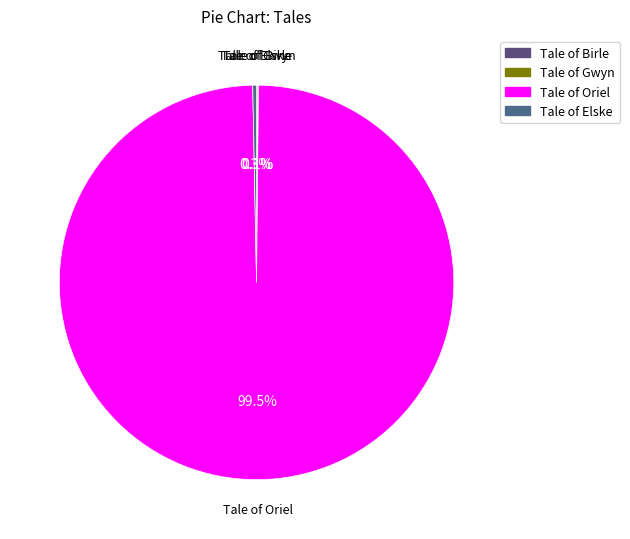

Which slice represents more than half of the pie?

Tale of Oriel